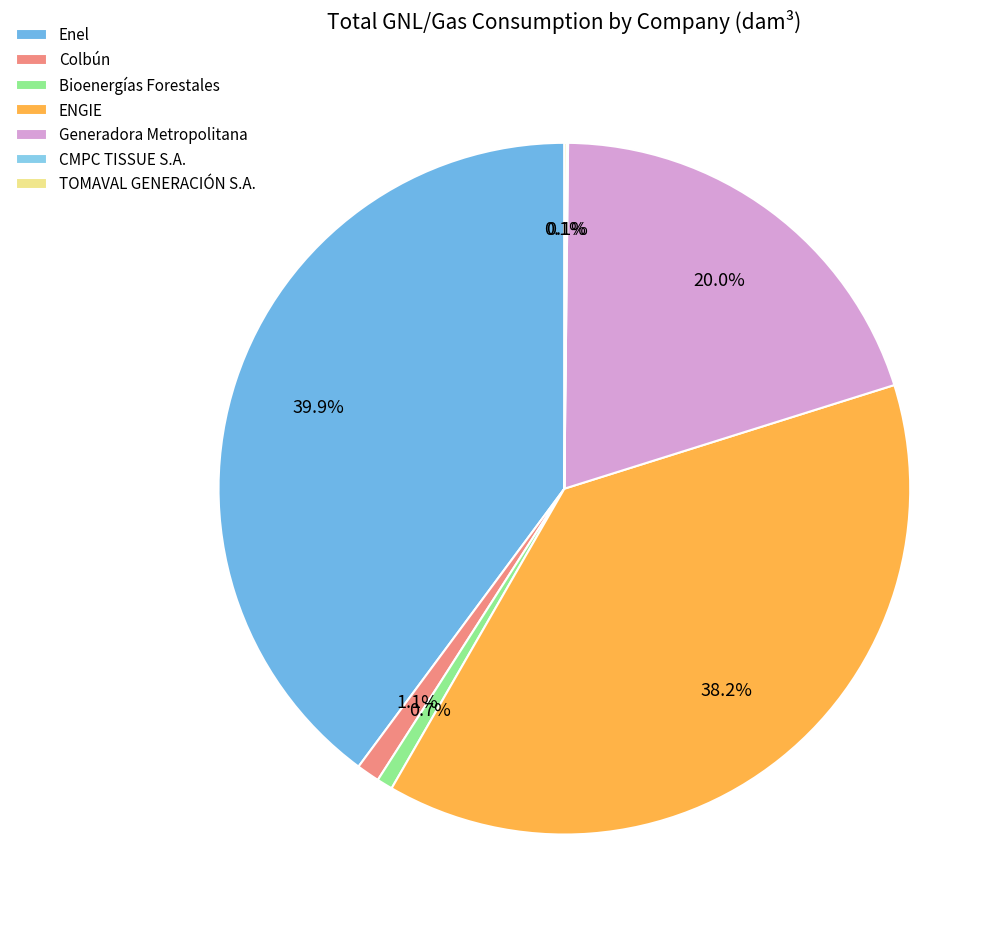

Count the number of slices in the pie.

7